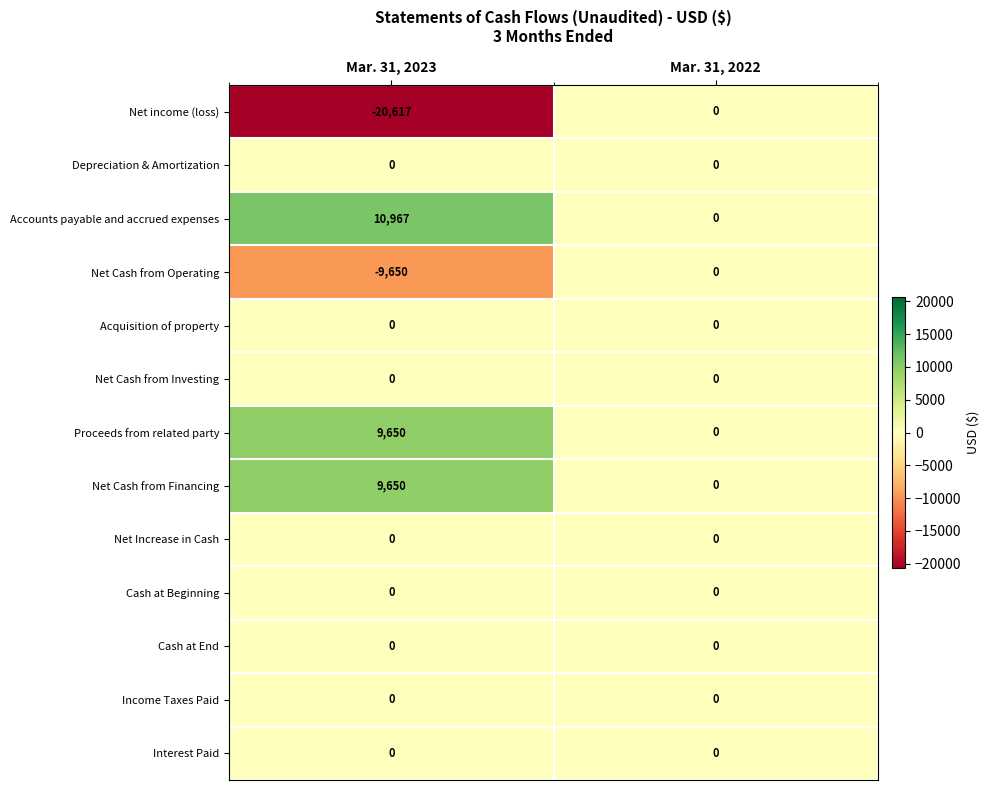

Reading right to left, list all the values displayed in this chart.

Net income (loss): Mar. 31, 2022=0	Mar. 31, 2023=-20617
Depreciation & Amortization: Mar. 31, 2022=0	Mar. 31, 2023=0
Accounts payable and accrued expenses: Mar. 31, 2022=0	Mar. 31, 2023=10967
Net Cash from Operating: Mar. 31, 2022=0	Mar. 31, 2023=-9650
Acquisition of property: Mar. 31, 2022=0	Mar. 31, 2023=0
Net Cash from Investing: Mar. 31, 2022=0	Mar. 31, 2023=0
Proceeds from related party: Mar. 31, 2022=0	Mar. 31, 2023=9650
Net Cash from Financing: Mar. 31, 2022=0	Mar. 31, 2023=9650
Net Increase in Cash: Mar. 31, 2022=0	Mar. 31, 2023=0
Cash at Beginning: Mar. 31, 2022=0	Mar. 31, 2023=0
Cash at End: Mar. 31, 2022=0	Mar. 31, 2023=0
Income Taxes Paid: Mar. 31, 2022=0	Mar. 31, 2023=0
Interest Paid: Mar. 31, 2022=0	Mar. 31, 2023=0